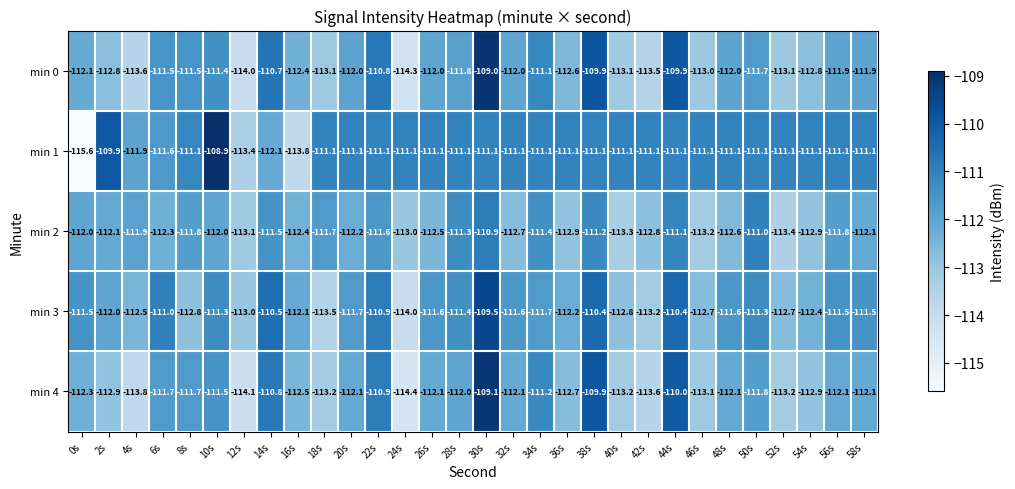

The value of min 3 at 58s is -181.5. True or false?

False